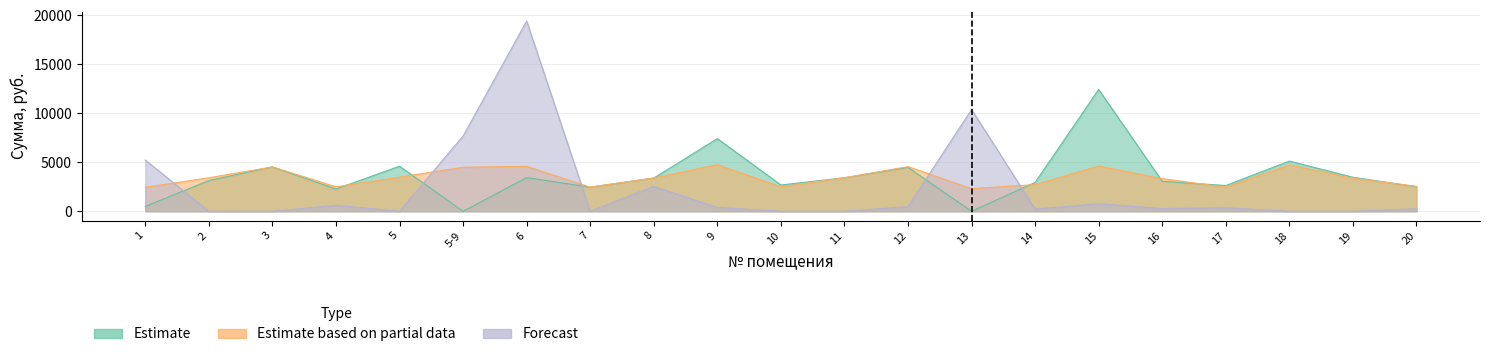

Is it true that начислено equals 2308.8 at 13?

True